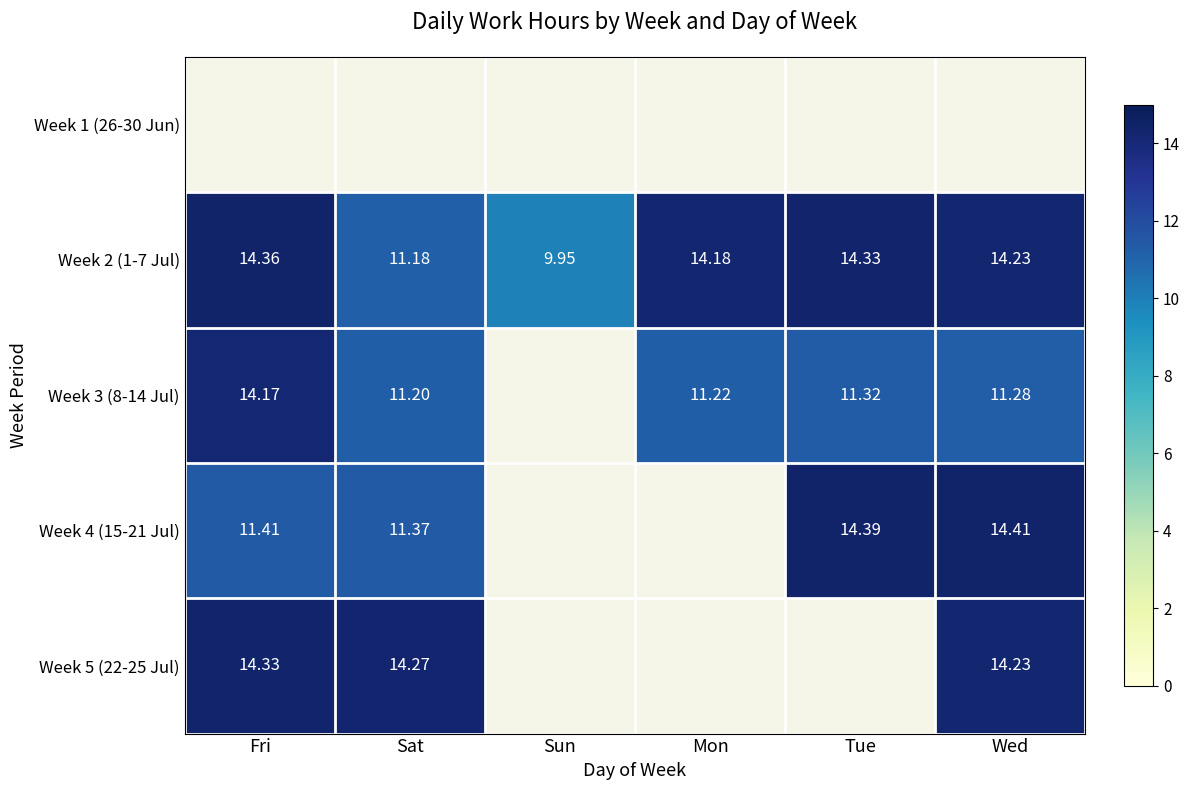

Where does the Week 2 (1-7 Jul) series first go above 14?

Fri